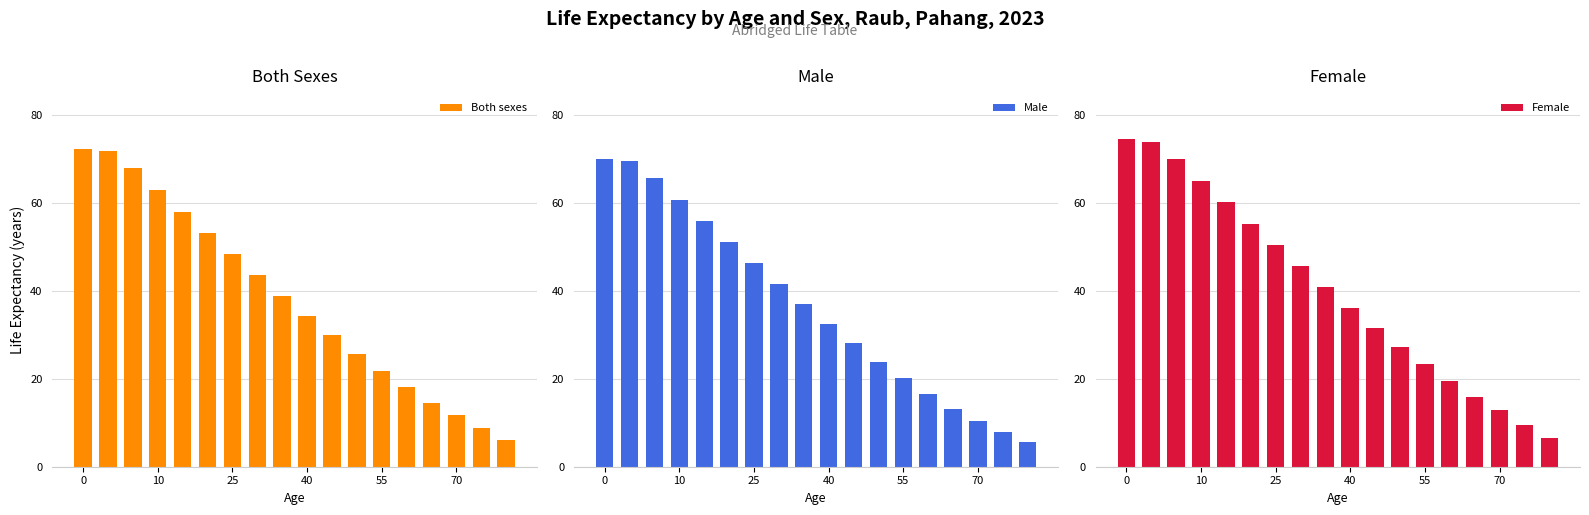

At how many categories does at least one series exceed 58?

5